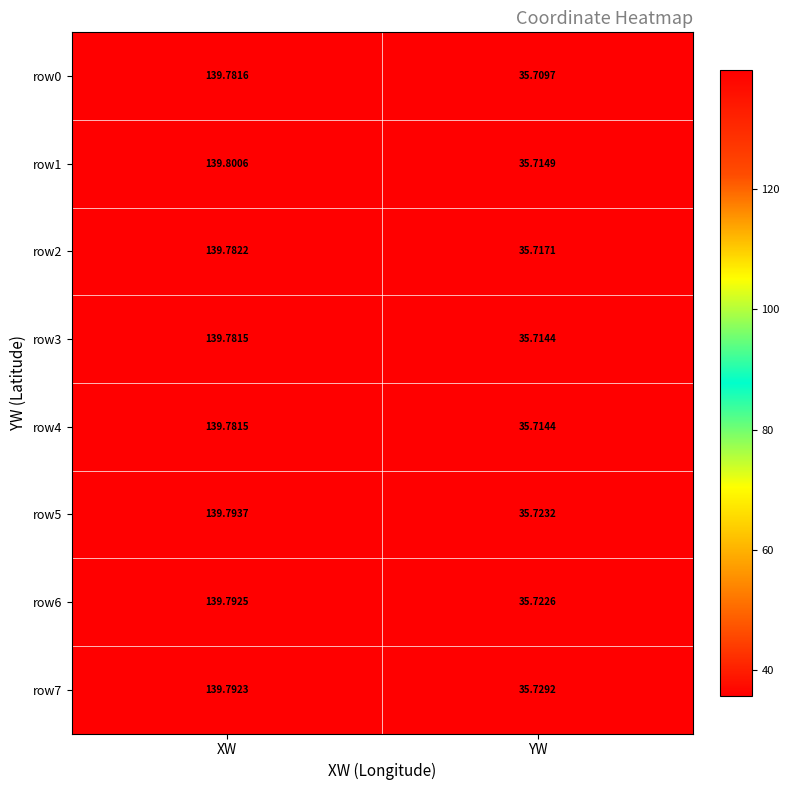

Where does the row3 series first go above 139?

XW